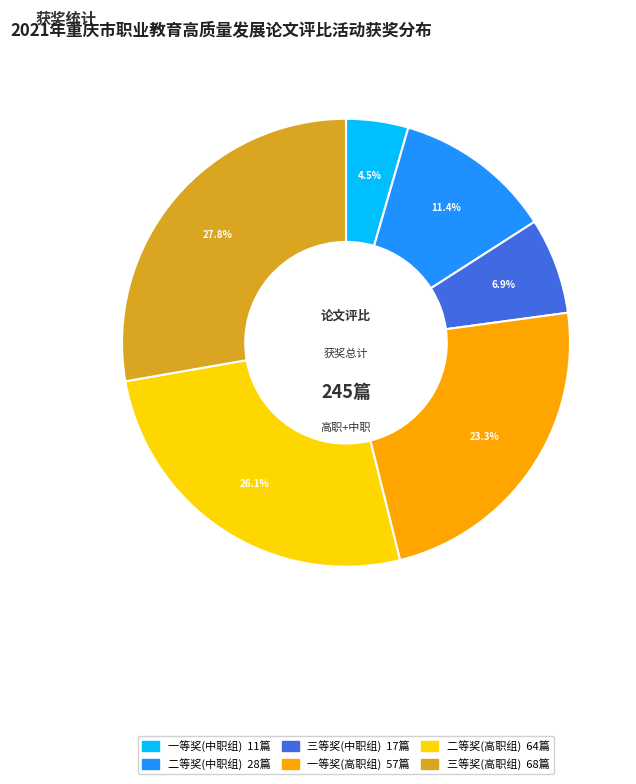

What is the ratio of the value at 一等奖(中职组) to the value at 三等奖(高职组)?

0.2